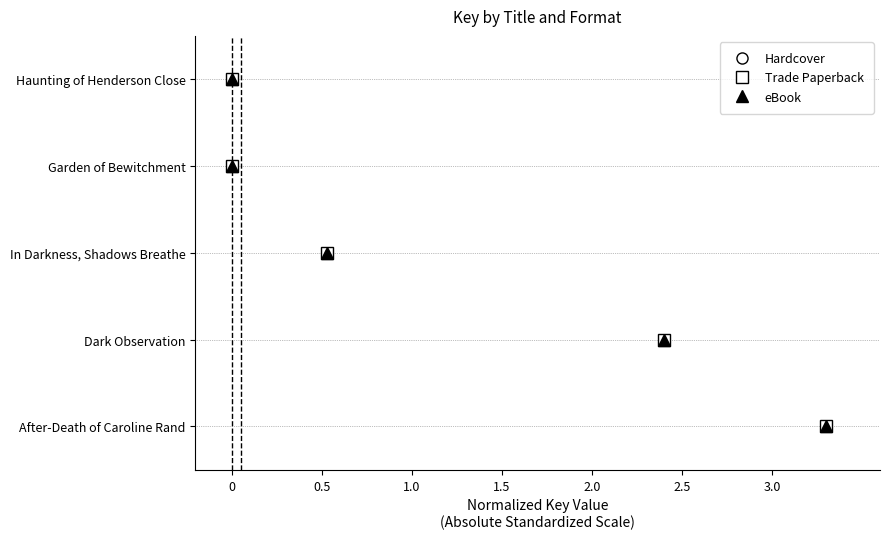

What are all the series names shown in the legend?

Hardcover, Trade Paperback, eBook